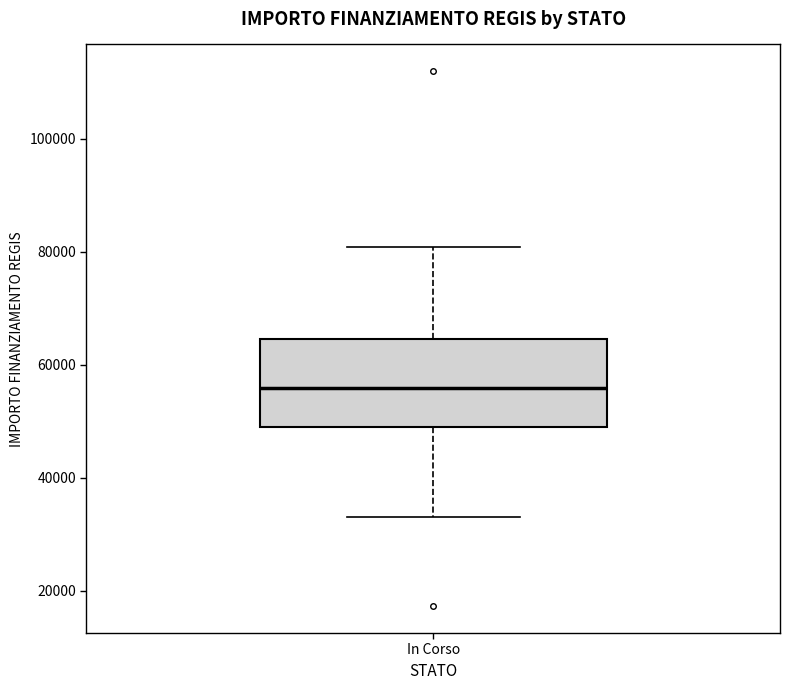

Where is the lower edge of the box for In Corso on the y-axis? The values are not printed on the chart, so give them approximately, as read against the axis.

50000